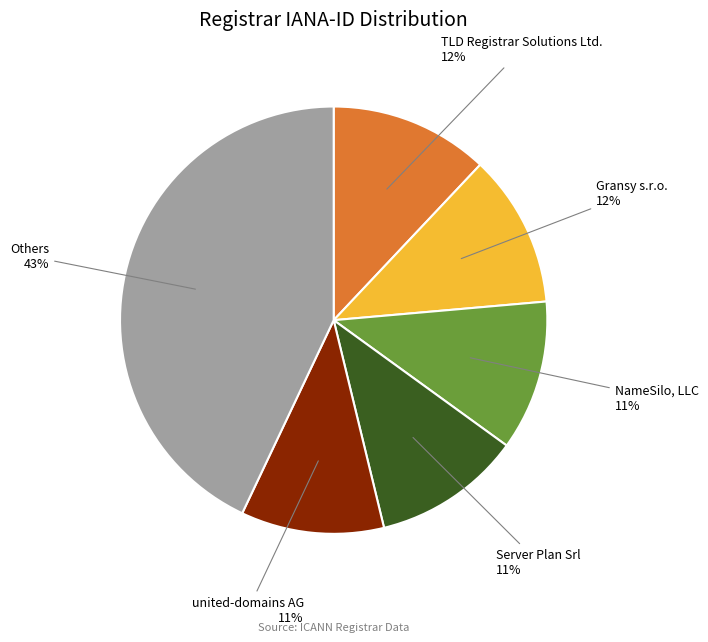

To the nearest percent, what is the average slice percentage?

17%